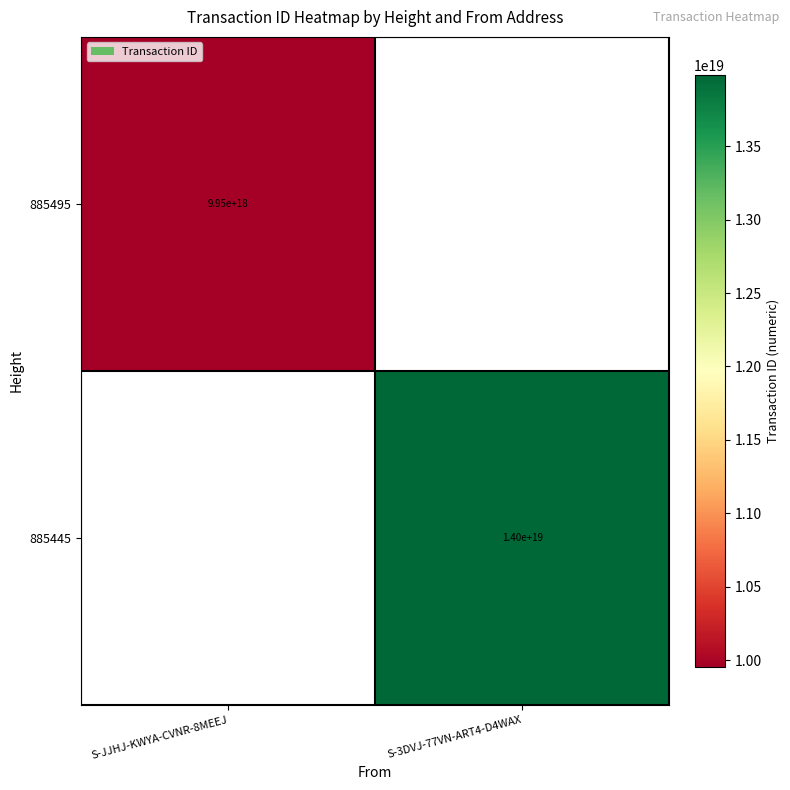

The 885495 series shows 16229827667725180928 at S-JJHJ-KWYA-CVNR-8MEEJ. True or false?

False